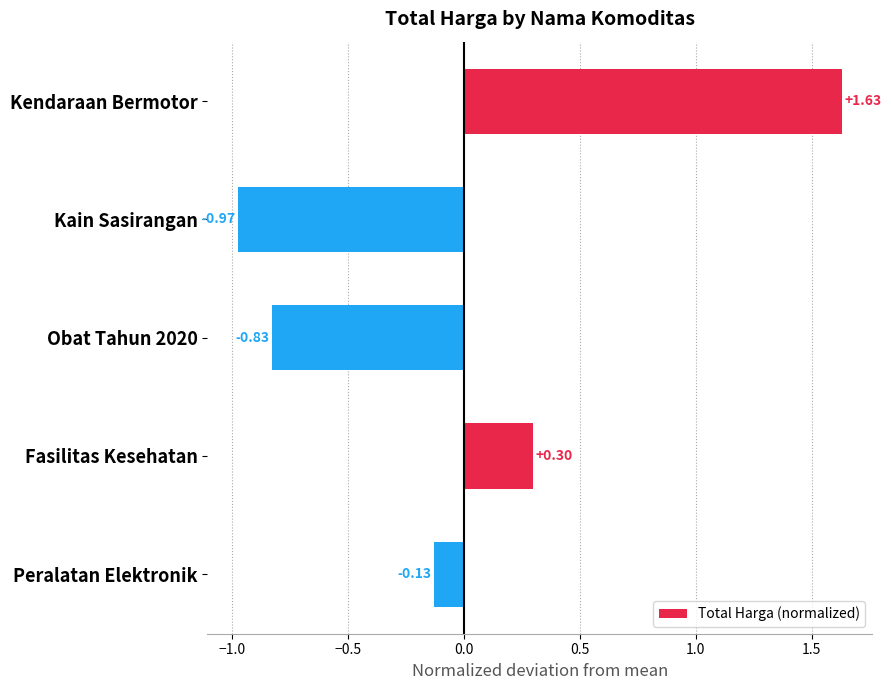

How many data points are less than 0?

3